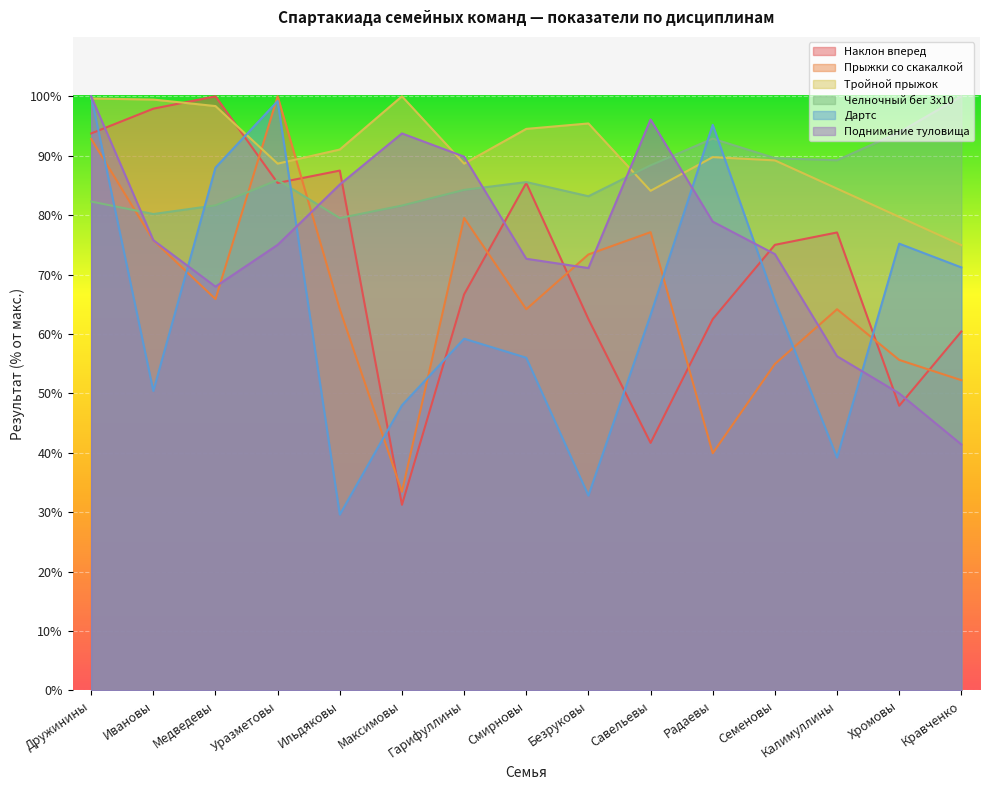

At which category does Тройной прыжок reach its first local peak?

Максимовы